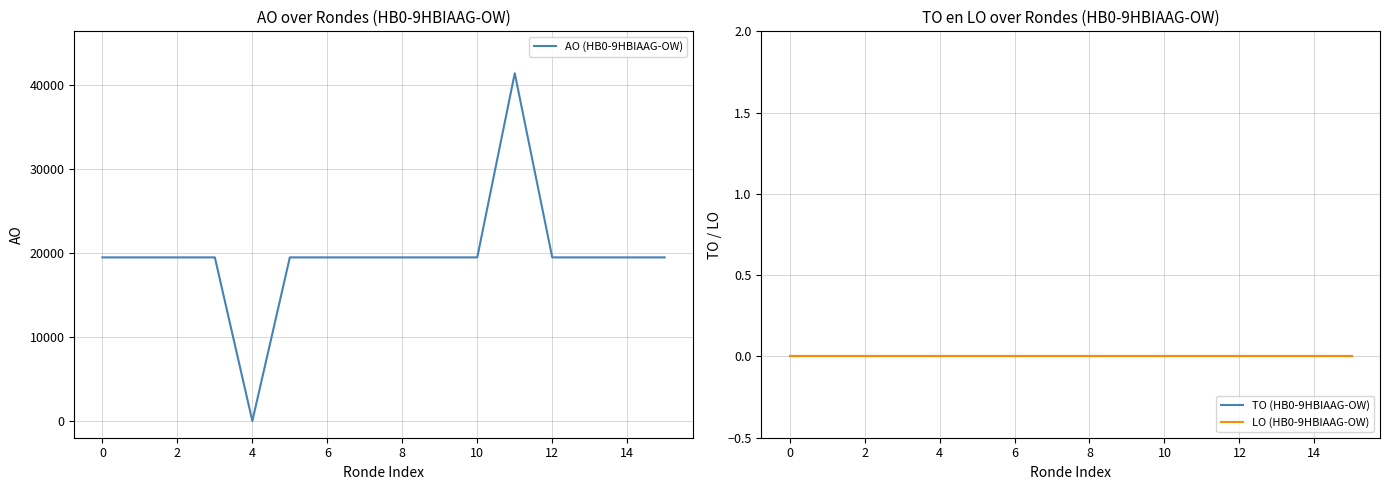

List the series in order of their peak value, lowest first.

TO (HB0-9HBIAAG-OW), LO (HB0-9HBIAAG-OW), AO (HB0-9HBIAAG-OW)